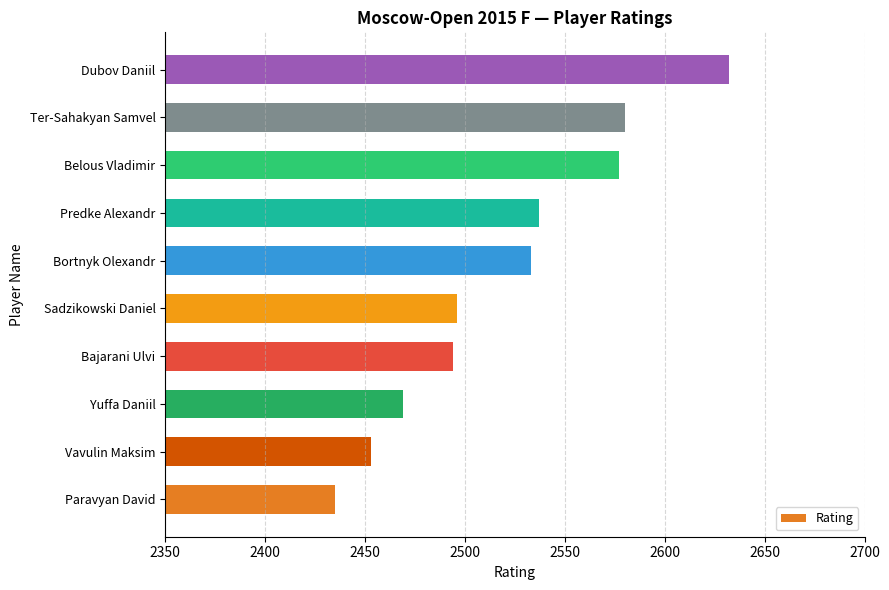

At which label is the value closest to 2533?

Bortnyk Olexandr